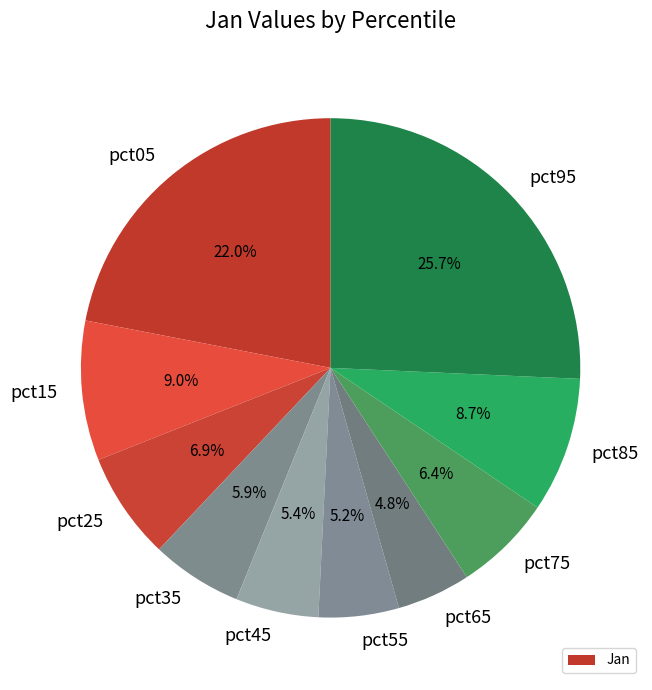

Count the number of slices in the pie.

10